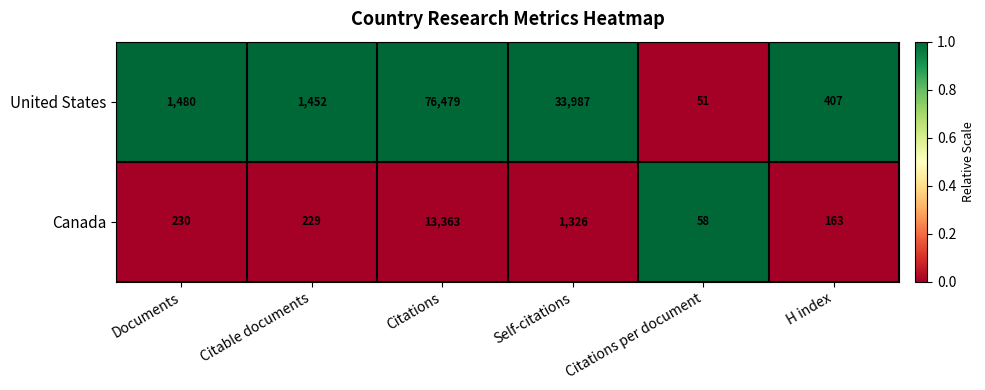

At which category is the sum across all series the highest?

Citations